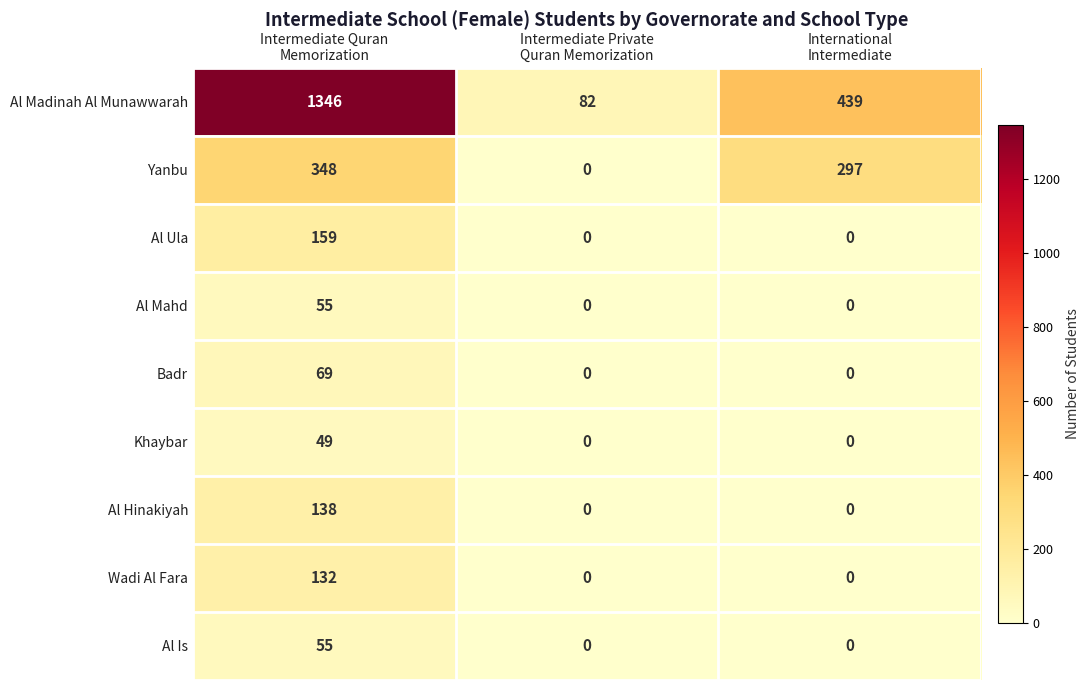

Reading left to right, list all the values displayed in this chart.

Al Madinah Al Munawwarah: 1346	82	439
Yanbu: 348	0	297
Al Ula: 159	0	0
Al Mahd: 55	0	0
Badr: 69	0	0
Khaybar: 49	0	0
Al Hinakiyah: 138	0	0
Wadi Al Fara: 132	0	0
Al Is: 55	0	0